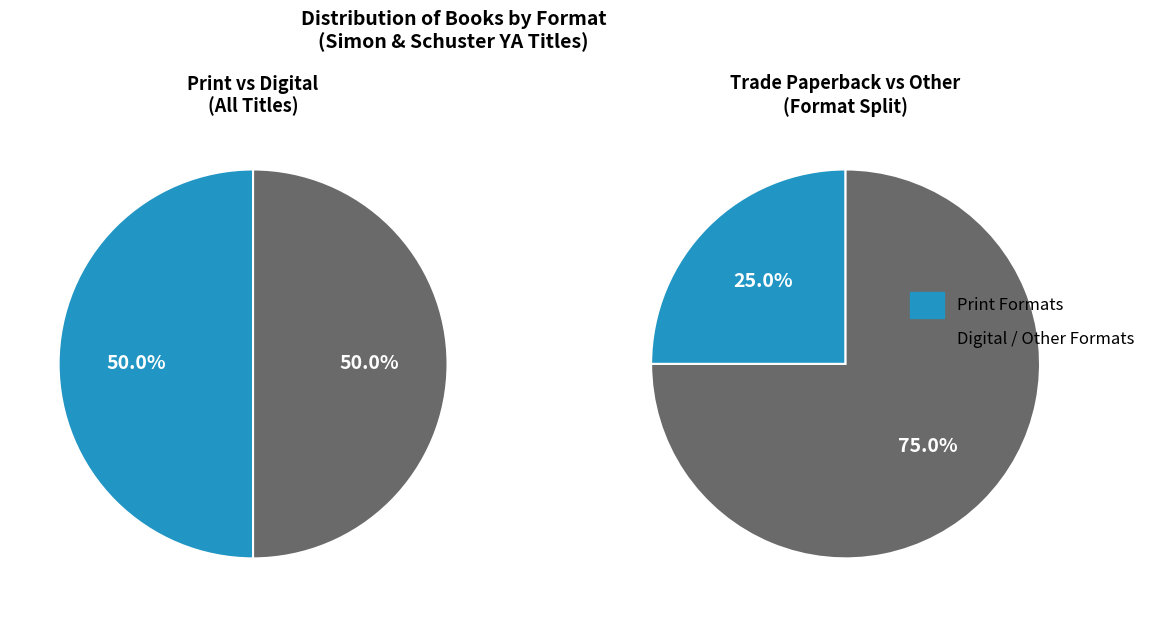

Is Compact Disk the majority of the pie?

No